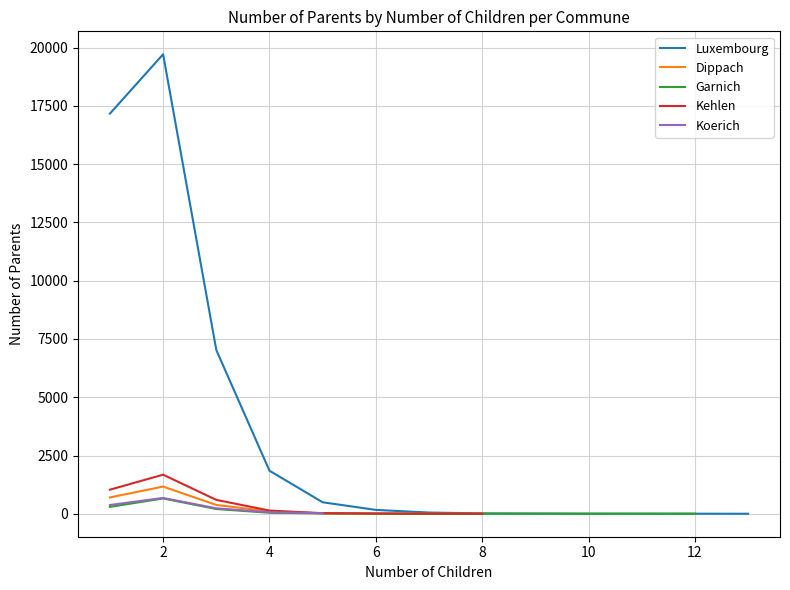

Which series changed the most between 1 and 2?

Luxembourg